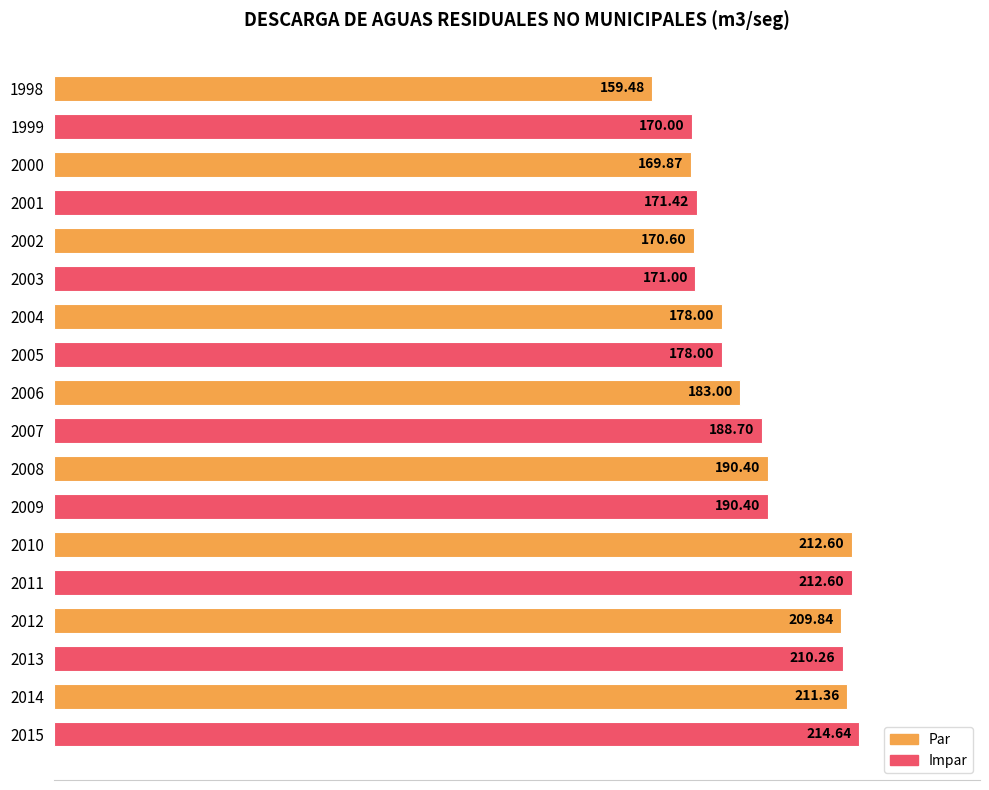

What is the ratio of the value at 2014 to the value at 2004?

1.2